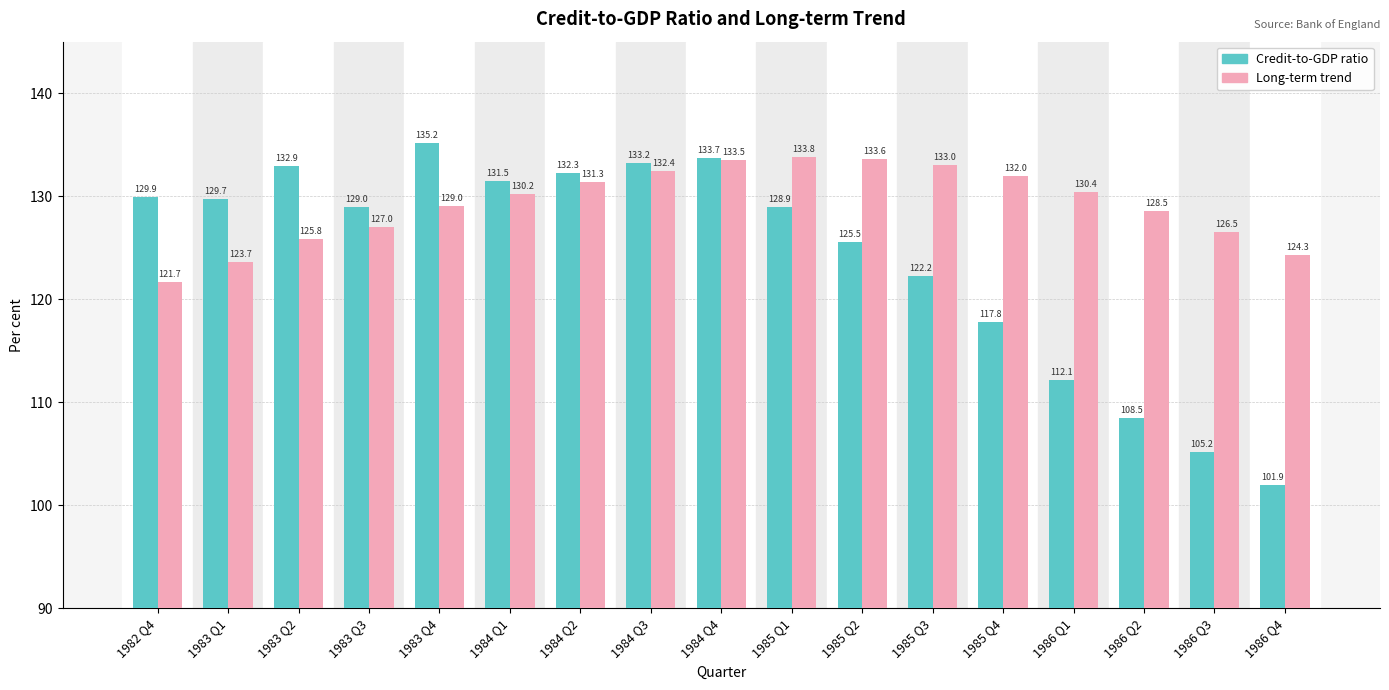

True or false: Long-term trend has a value of 73.9 at 1983 Q1.

False